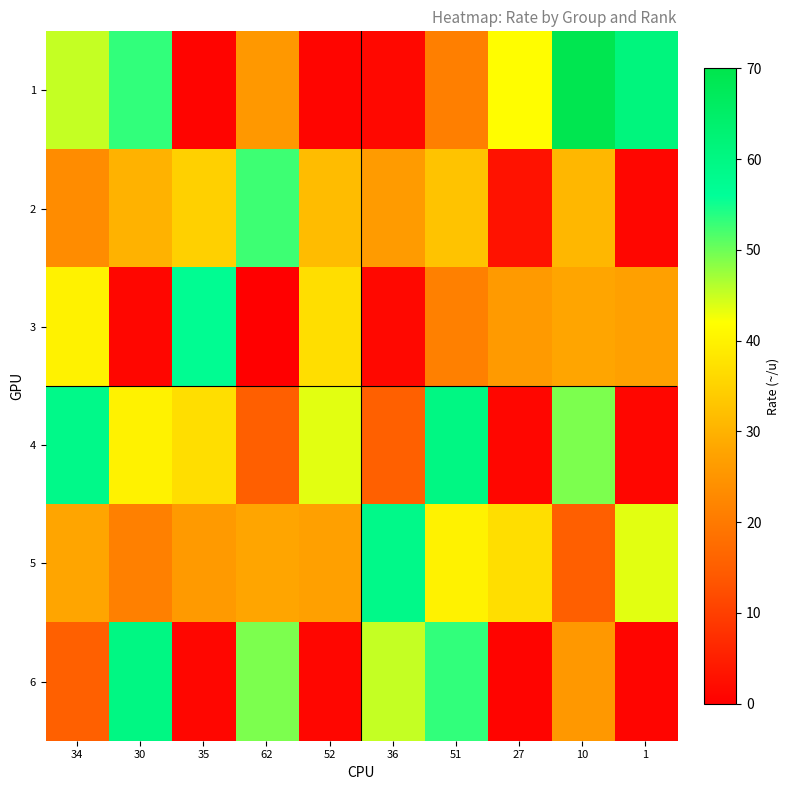

Which series has the widest spread of values?

1